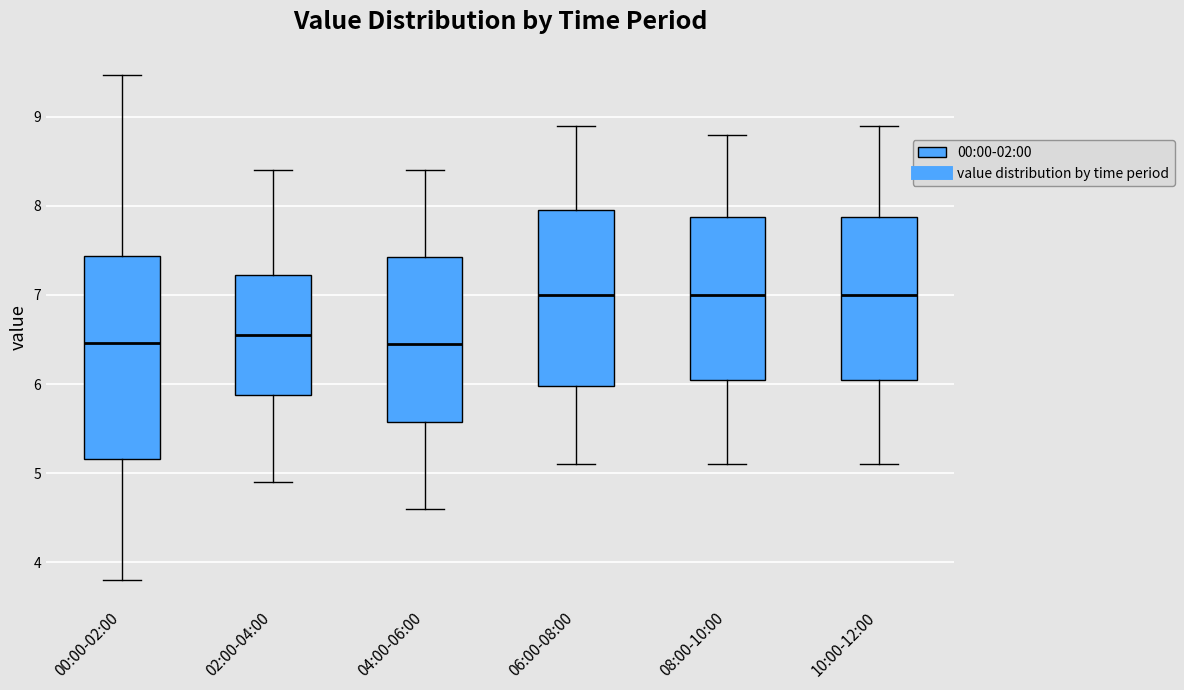

Comparing the boxes themselves (not the whiskers), which one is the tallest?

00:00-02:00